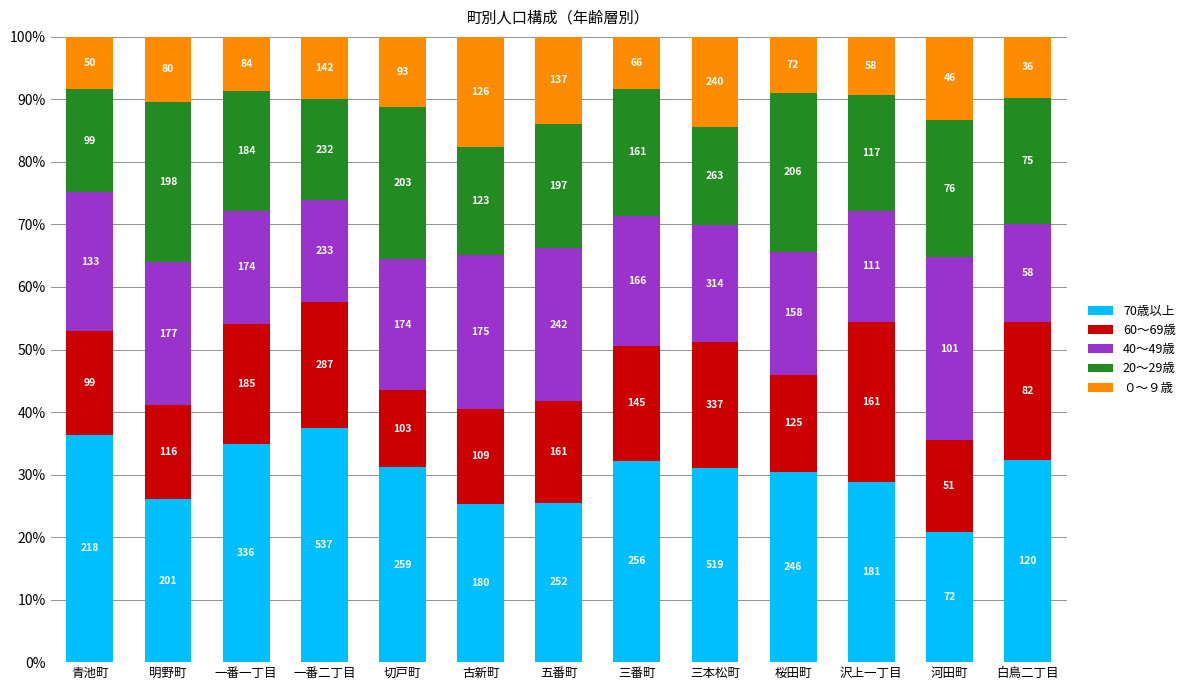

Which series has the largest total across all categories?

70歳以上